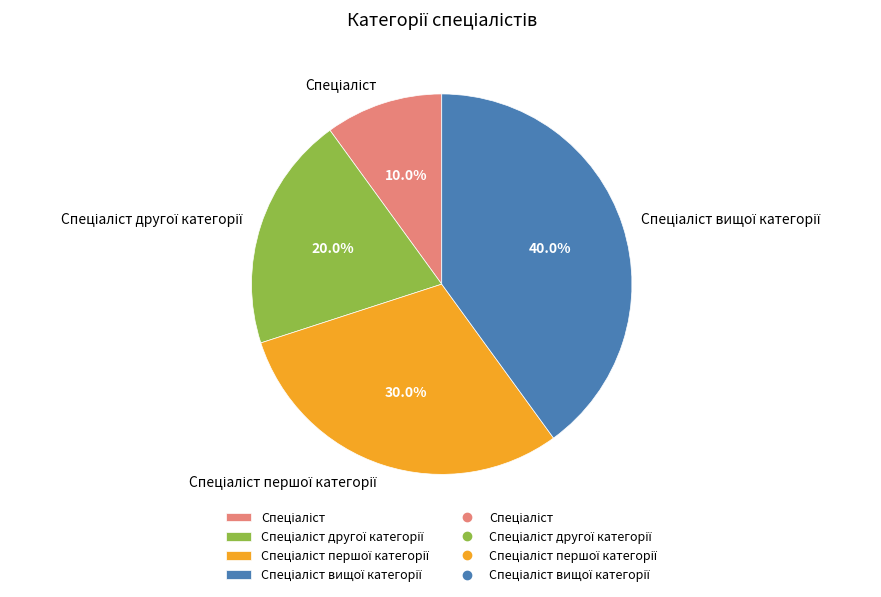

Is there any slice that represents more than half of the pie?

No